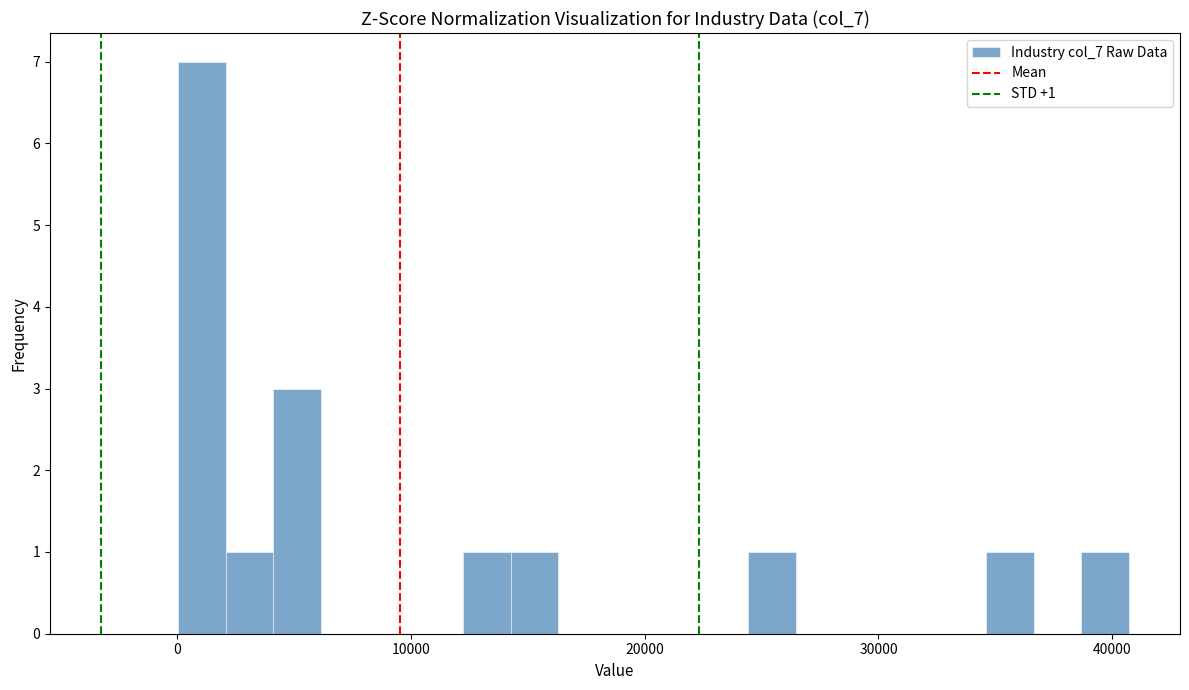

Around what value on the x-axis is the tallest bar? Give the approximate position of its centre, as read against the axis.

1000